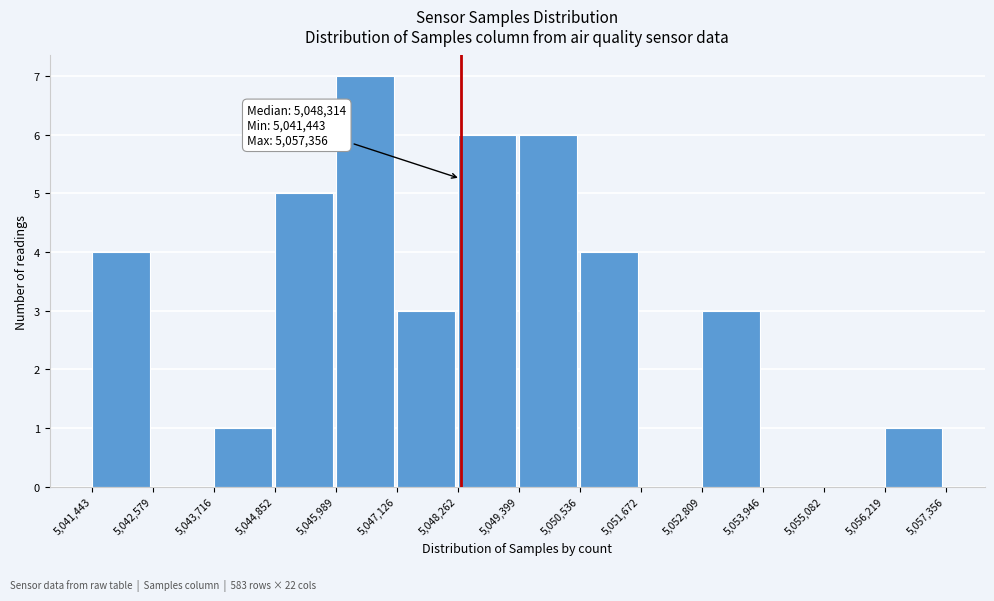

Over which range of the x-axis is the bar tallest?

5,045,989 to 5,047,126